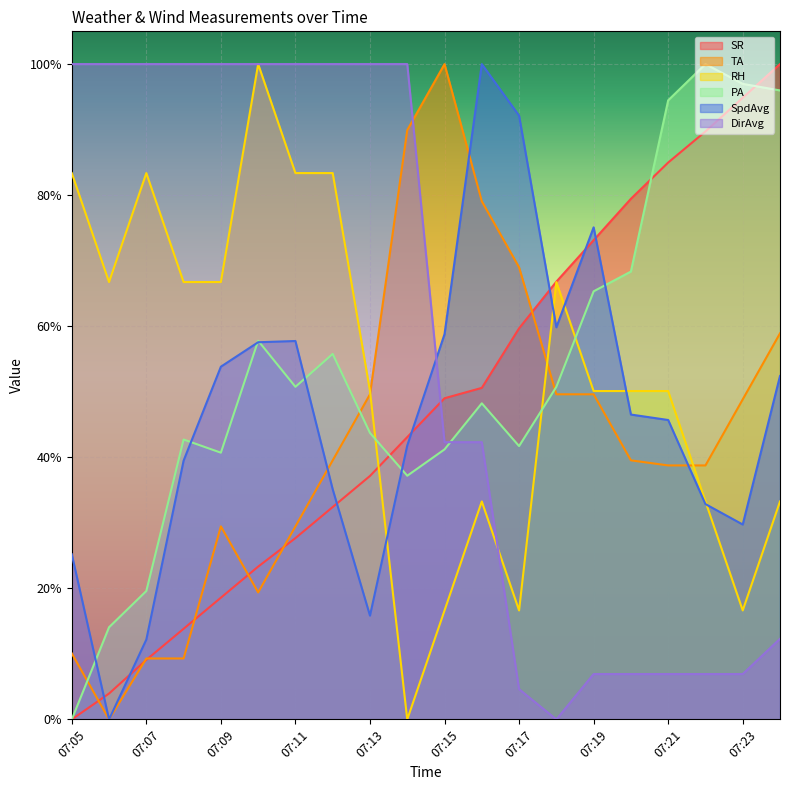

Reading left to right, what are all the values shown in this chart?

SR: 07:05=0.0	07:06=0.0	07:07=0.1	07:08=0.1	07:09=0.2	07:10=0.2	07:11=0.3	07:12=0.3	07:13=0.4	07:14=0.4	07:15=0.5	07:16=0.5	07:17=0.6	07:18=0.7	07:19=0.7	07:20=0.8	07:21=0.8	07:22=0.9	07:23=0.9	07:24=1.0
TA: 07:05=0.1	07:06=0.0	07:07=0.1	07:08=0.1	07:09=0.3	07:10=0.2	07:11=0.3	07:12=0.4	07:13=0.5	07:14=0.9	07:15=1.0	07:16=0.8	07:17=0.7	07:18=0.5	07:19=0.5	07:20=0.4	07:21=0.4	07:22=0.4	07:23=0.5	07:24=0.6
RH: 07:05=0.8	07:06=0.7	07:07=0.8	07:08=0.7	07:09=0.7	07:10=1.0	07:11=0.8	07:12=0.8	07:13=0.5	07:14=0.0	07:15=0.2	07:16=0.3	07:17=0.2	07:18=0.7	07:19=0.5	07:20=0.5	07:21=0.5	07:22=0.3	07:23=0.2	07:24=0.3
PA: 07:05=0.0	07:06=0.1	07:07=0.2	07:08=0.4	07:09=0.4	07:10=0.6	07:11=0.5	07:12=0.6	07:13=0.4	07:14=0.4	07:15=0.4	07:16=0.5	07:17=0.4	07:18=0.5	07:19=0.7	07:20=0.7	07:21=0.9	07:22=1.0	07:23=1.0	07:24=1.0
SpdAvg: 07:05=0.3	07:06=0.0	07:07=0.1	07:08=0.4	07:09=0.5	07:10=0.6	07:11=0.6	07:12=0.4	07:13=0.2	07:14=0.4	07:15=0.6	07:16=1.0	07:17=0.9	07:18=0.6	07:19=0.8	07:20=0.5	07:21=0.5	07:22=0.3	07:23=0.3	07:24=0.5
DirAvg: 07:05=1.0	07:06=1.0	07:07=1.0	07:08=1.0	07:09=1.0	07:10=1.0	07:11=1.0	07:12=1.0	07:13=1.0	07:14=1.0	07:15=0.4	07:16=0.4	07:17=0.0	07:18=0.0	07:19=0.1	07:20=0.1	07:21=0.1	07:22=0.1	07:23=0.1	07:24=0.1